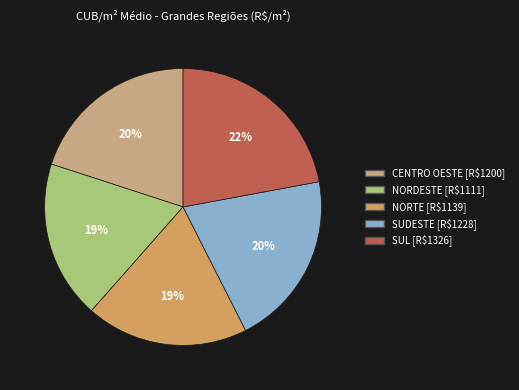

How many slices are in this pie chart?

5